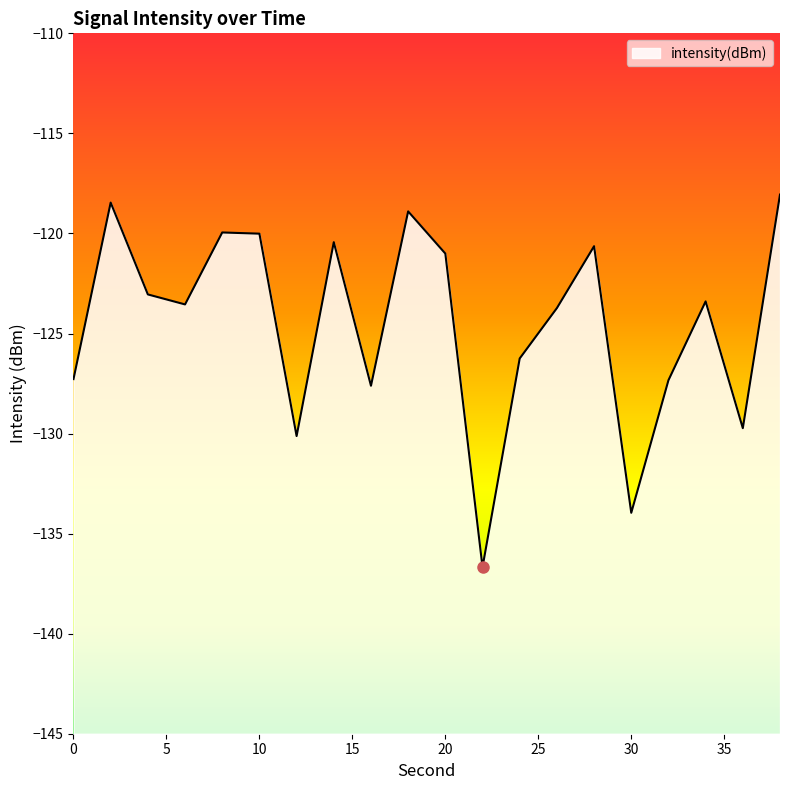

What is the sum of the values at 32 and 0?

-254.6